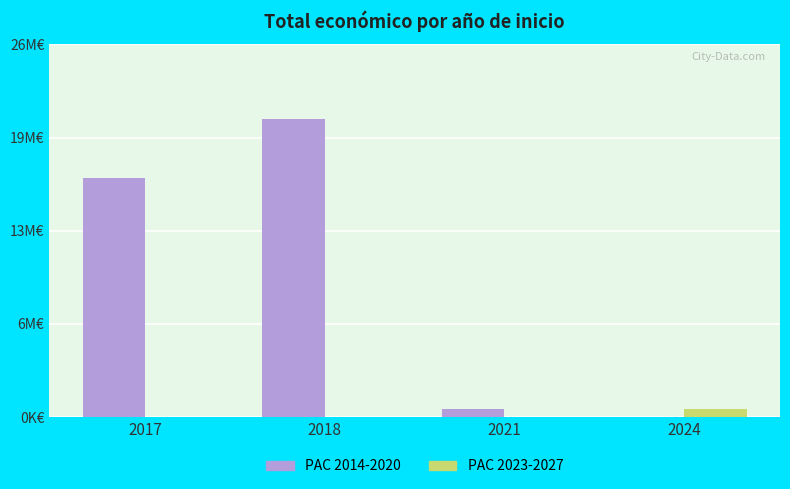

The PAC 2014-2020 series shows 0 at 2024. True or false?

True